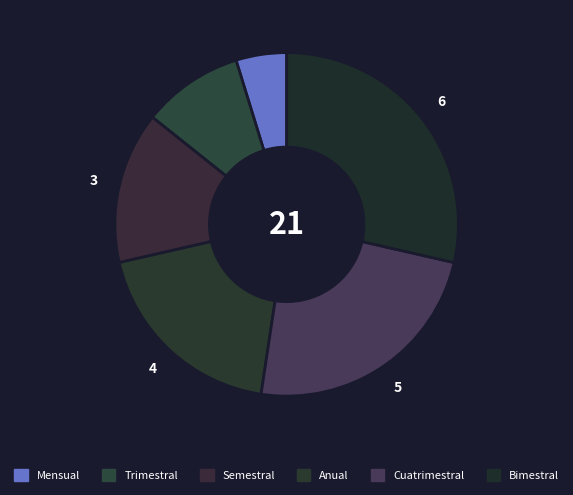

Is there any slice that represents more than half of the pie?

No